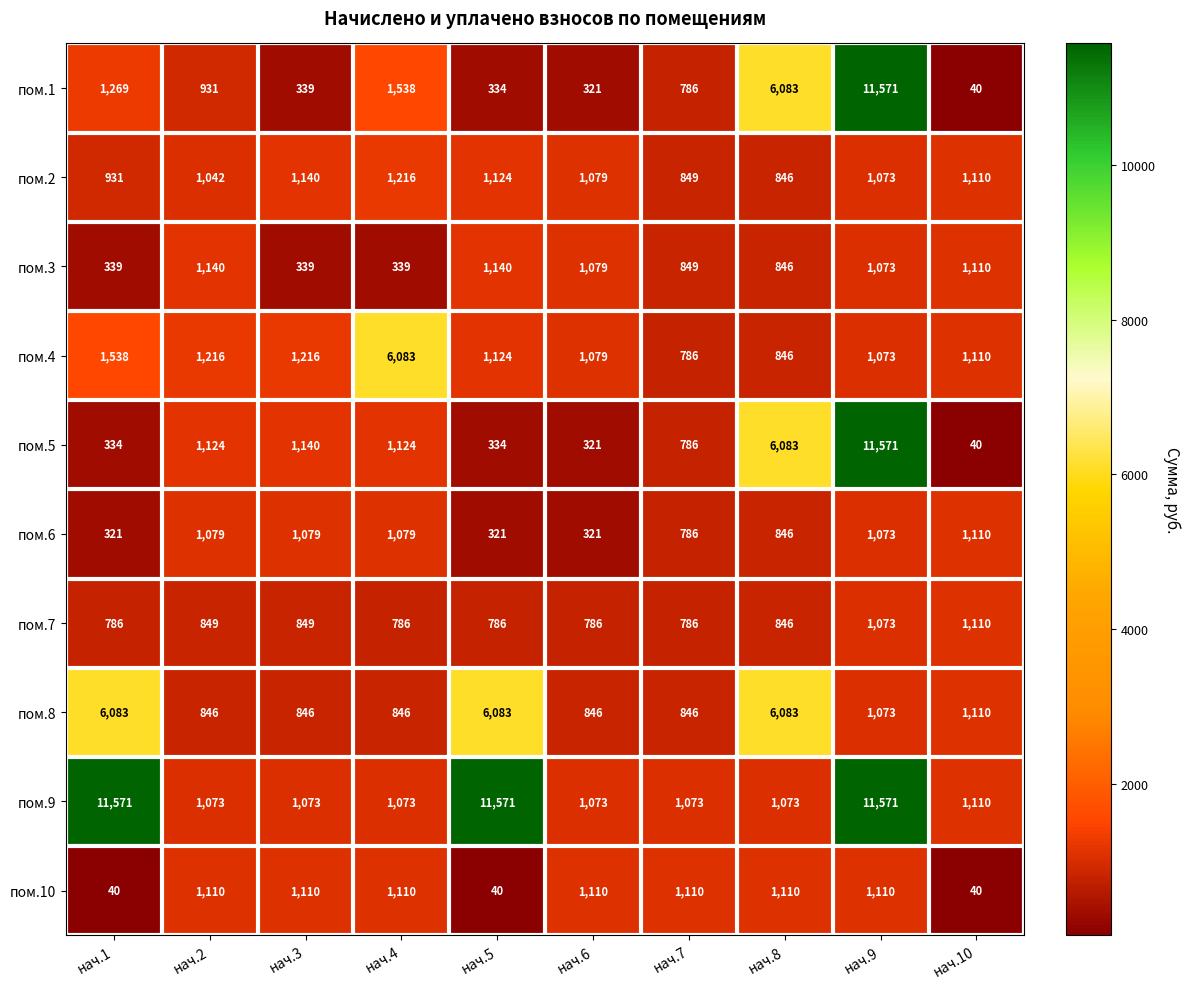

The пом.1 series shows 1538 at нач.4. True or false?

True